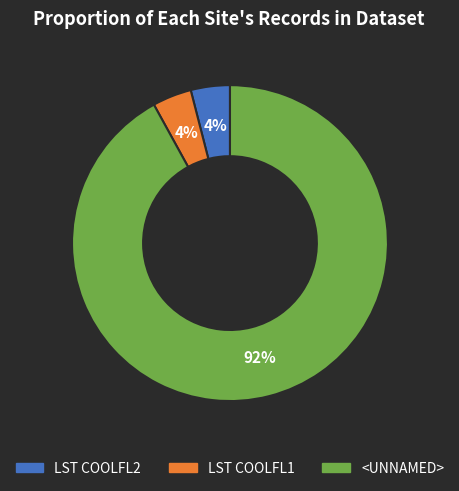

To the nearest percent, what is the difference between the largest and smallest slice percentages?

88%